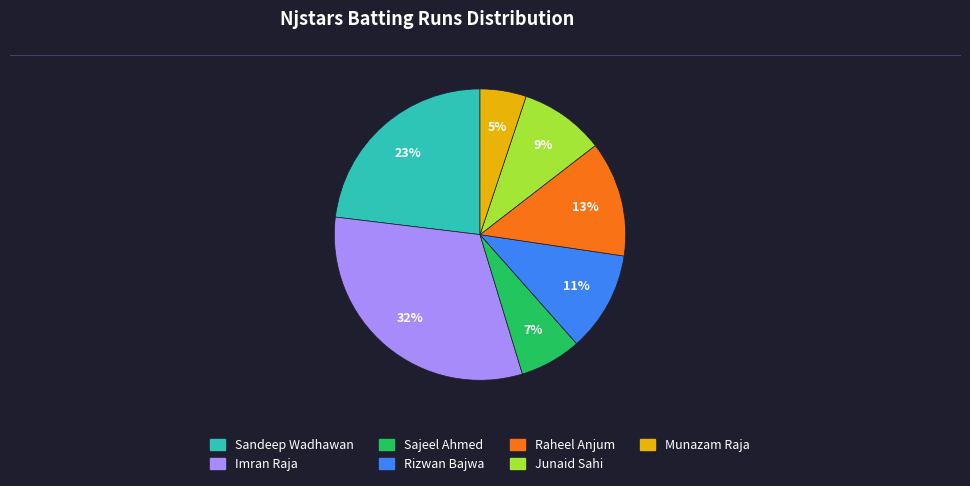

To the nearest percent, what is the difference between the Junaid Sahi and Munazam Raja slice percentages?

4%